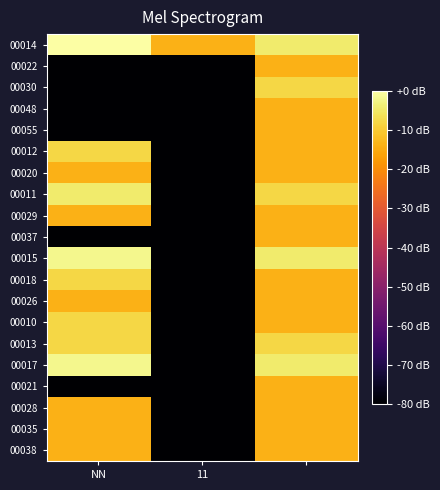

Reading right to left, list all the values displayed in this chart.

00014: -4.4	-14.0	-0.0
00022: -14.0	-80.0	-80.0
00030: -8.0	-80.0	-80.0
00048: -14.0	-80.0	-80.0
00055: -14.0	-80.0	-80.0
00012: -14.0	-80.0	-8.0
00020: -14.0	-80.0	-14.0
00011: -8.0	-80.0	-4.4
00029: -14.0	-80.0	-14.0
00037: -14.0	-80.0	-80.0
00015: -4.4	-80.0	-1.9
00018: -14.0	-80.0	-8.0
00026: -14.0	-80.0	-14.0
00010: -14.0	-80.0	-8.0
00013: -8.0	-80.0	-8.0
00017: -4.4	-80.0	-1.9
00021: -14.0	-80.0	-80.0
00028: -14.0	-80.0	-14.0
00035: -14.0	-80.0	-14.0
00038: -14.0	-80.0	-14.0